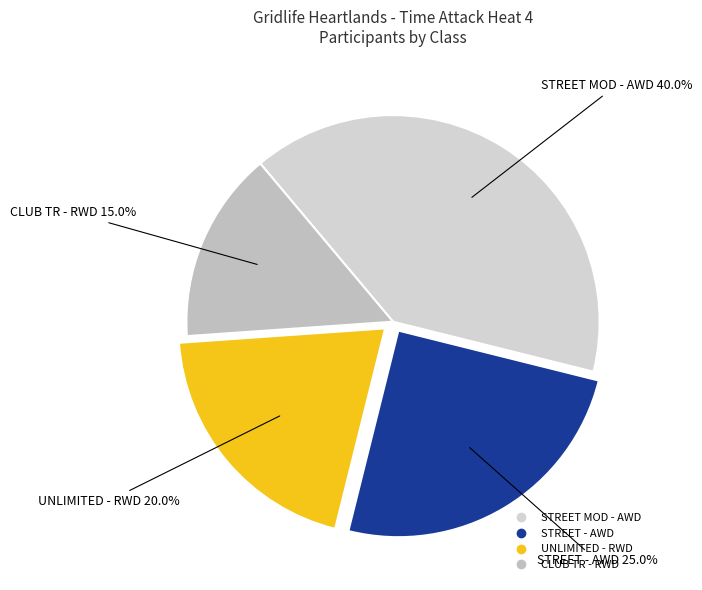

To the nearest percent, what is the combined percentage of STREET MOD - AWD and UNLIMITED - RWD?

60%